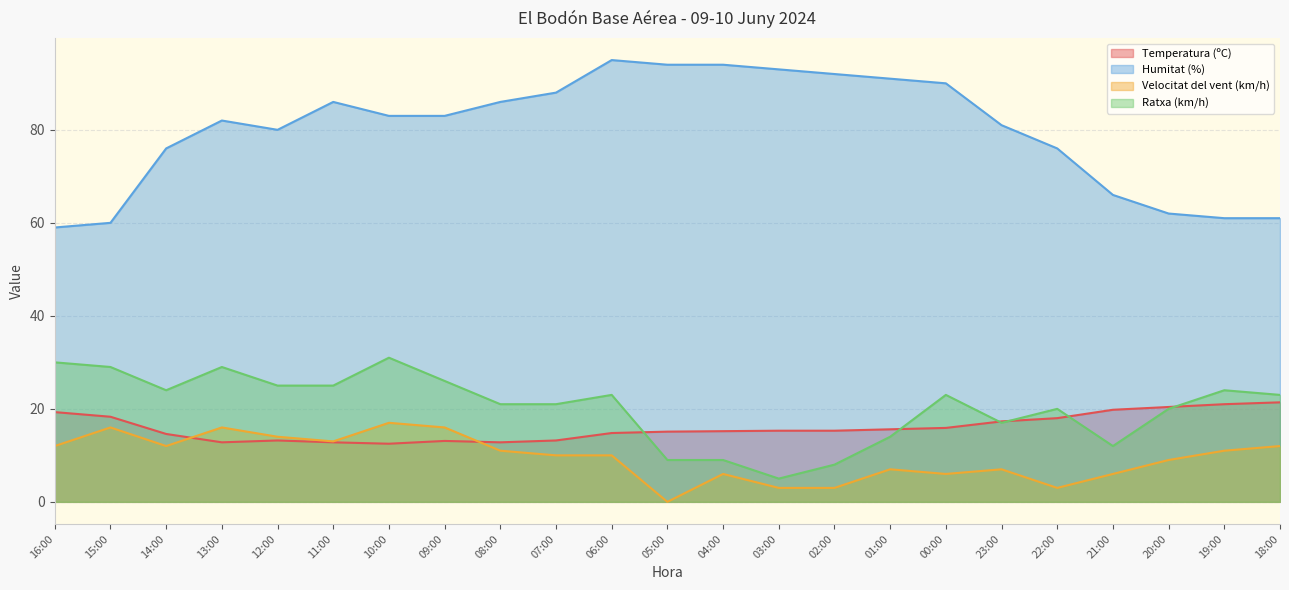

The value of Ratxa (km/h) at 22:00 is 6.0. True or false?

False